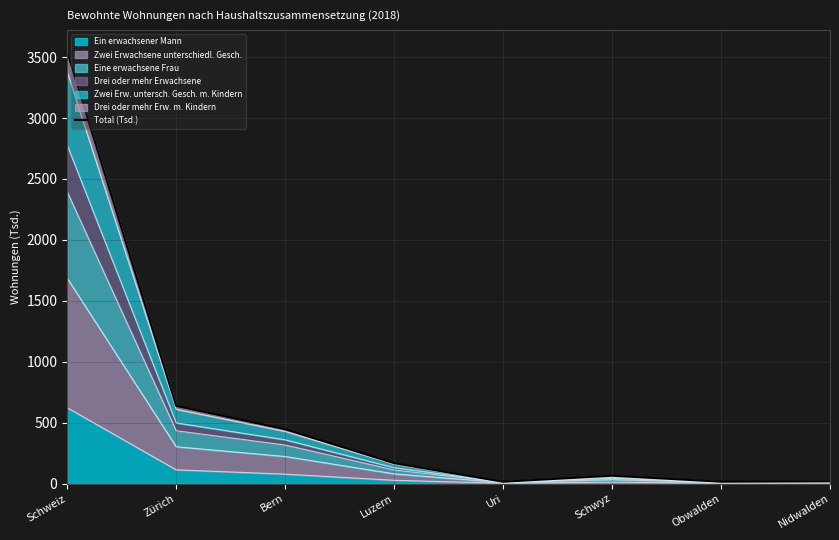

At which category does the data reach its first local valley?

Uri